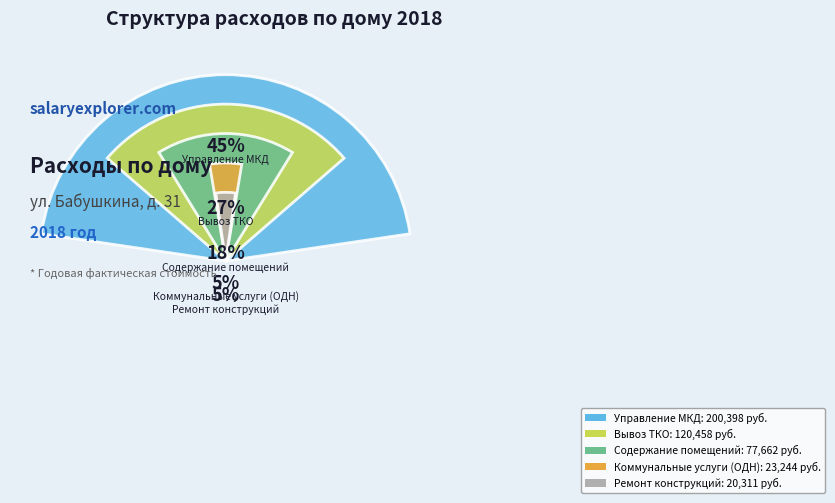

What is the smallest slice in the pie chart?

Ремонт конструкций